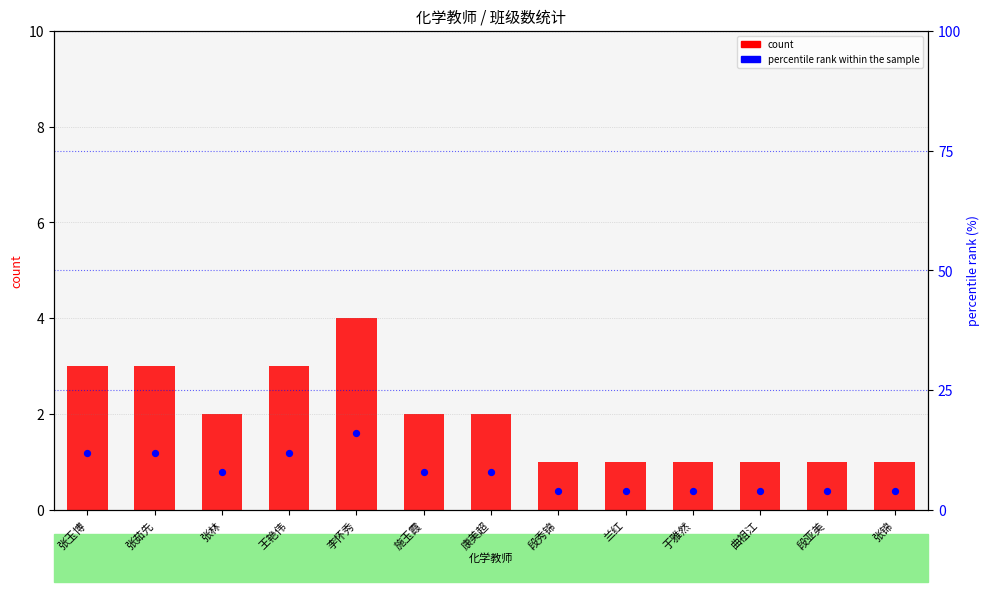

What are all the series names shown in the legend?

count, percentile rank within the sample